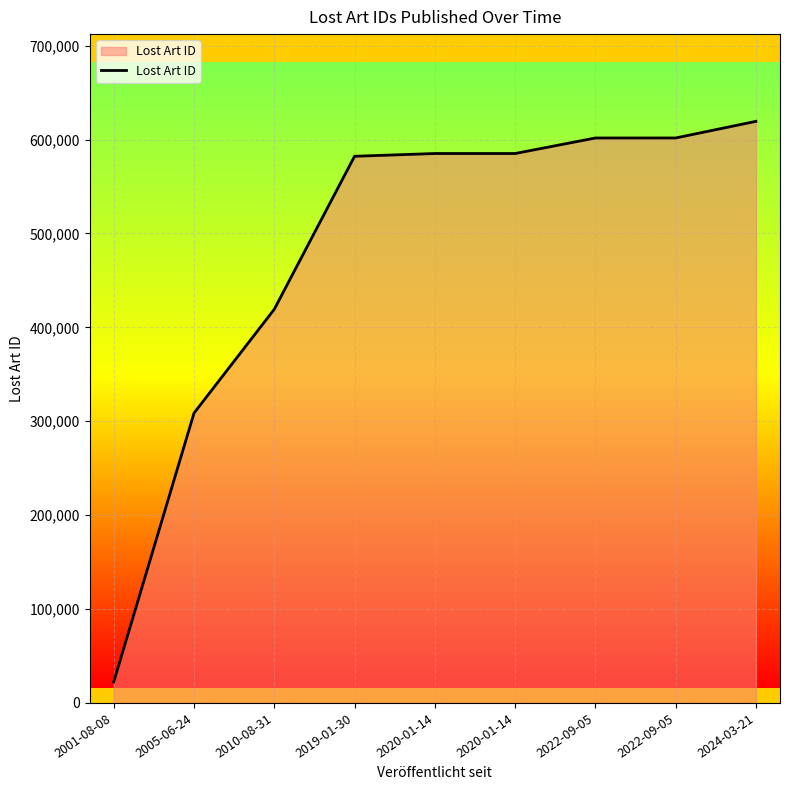

How many distinct data groups are displayed?

1